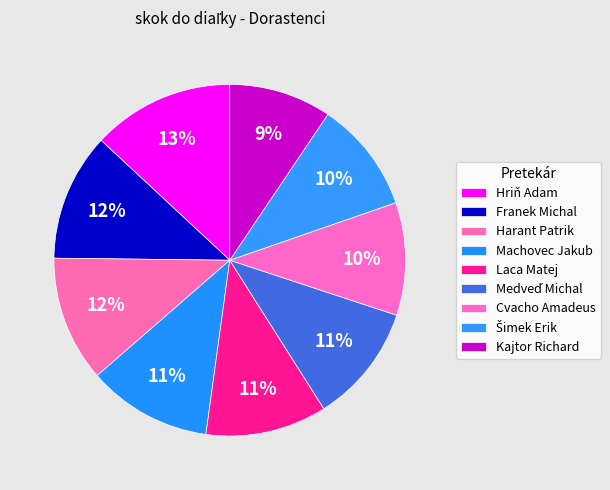

Which has a higher value, Hriň Adam or Franek Michal?

Hriň Adam